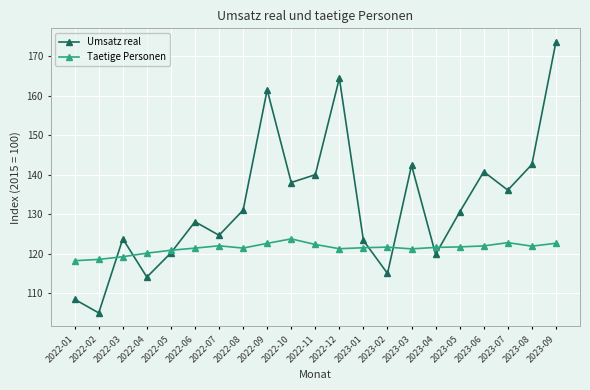

What is the approximate value of Umsatz real at 2022-10?

138.0